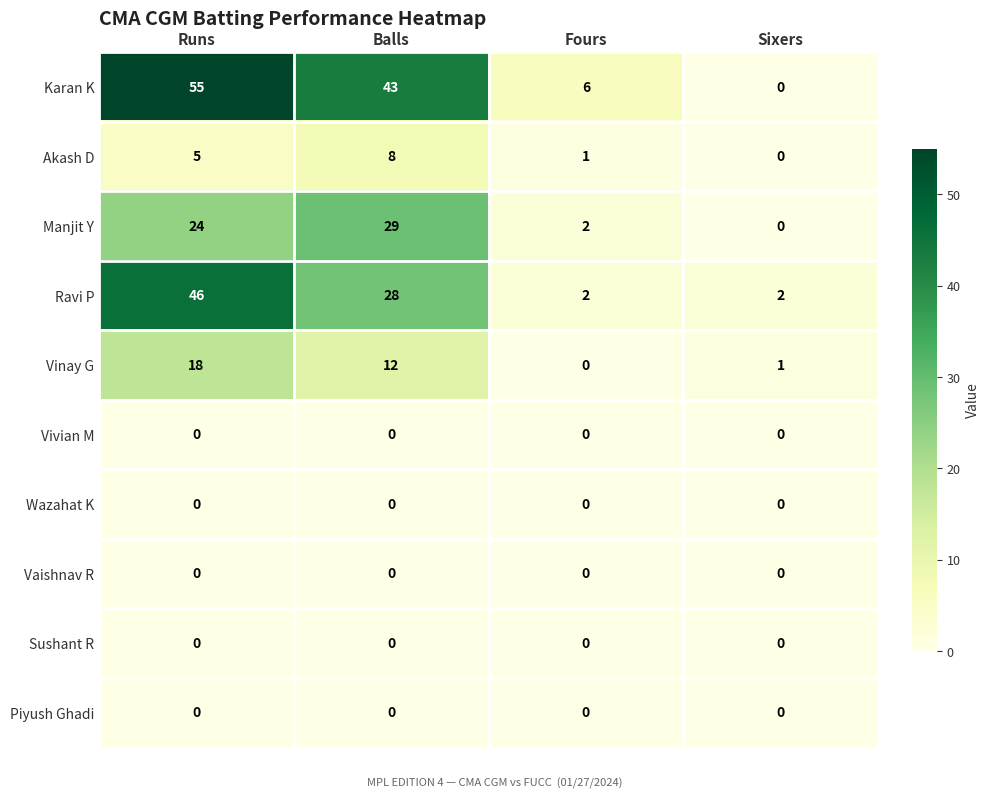

What is the sum of the Vinay G values at Sixers and Balls?

13